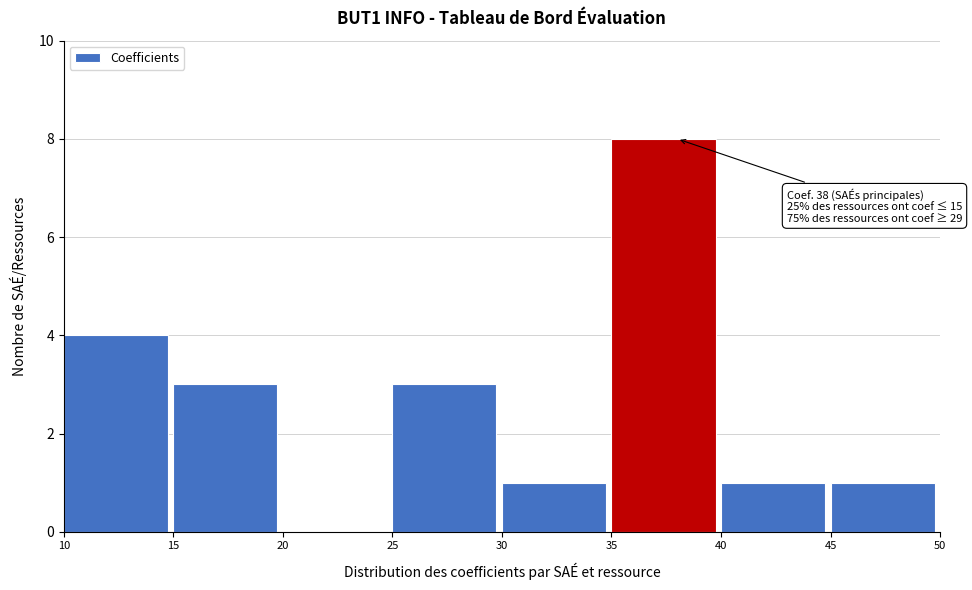

Over which range of the x-axis is the bar tallest?

35 to 40